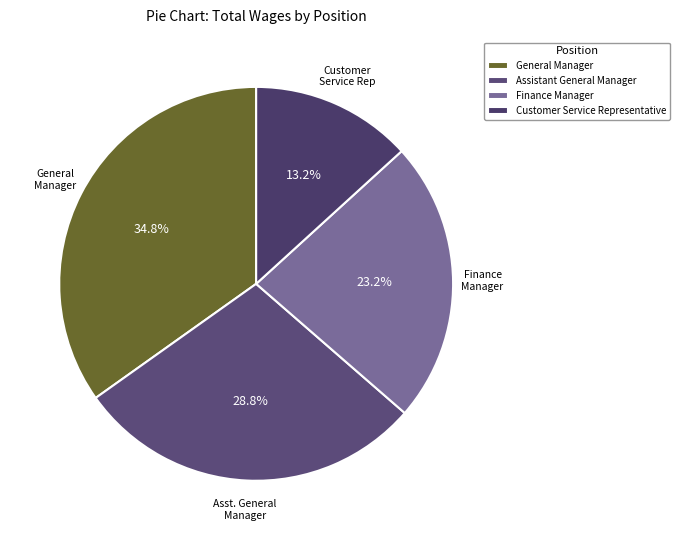

Is General Manager the majority of the pie?

No